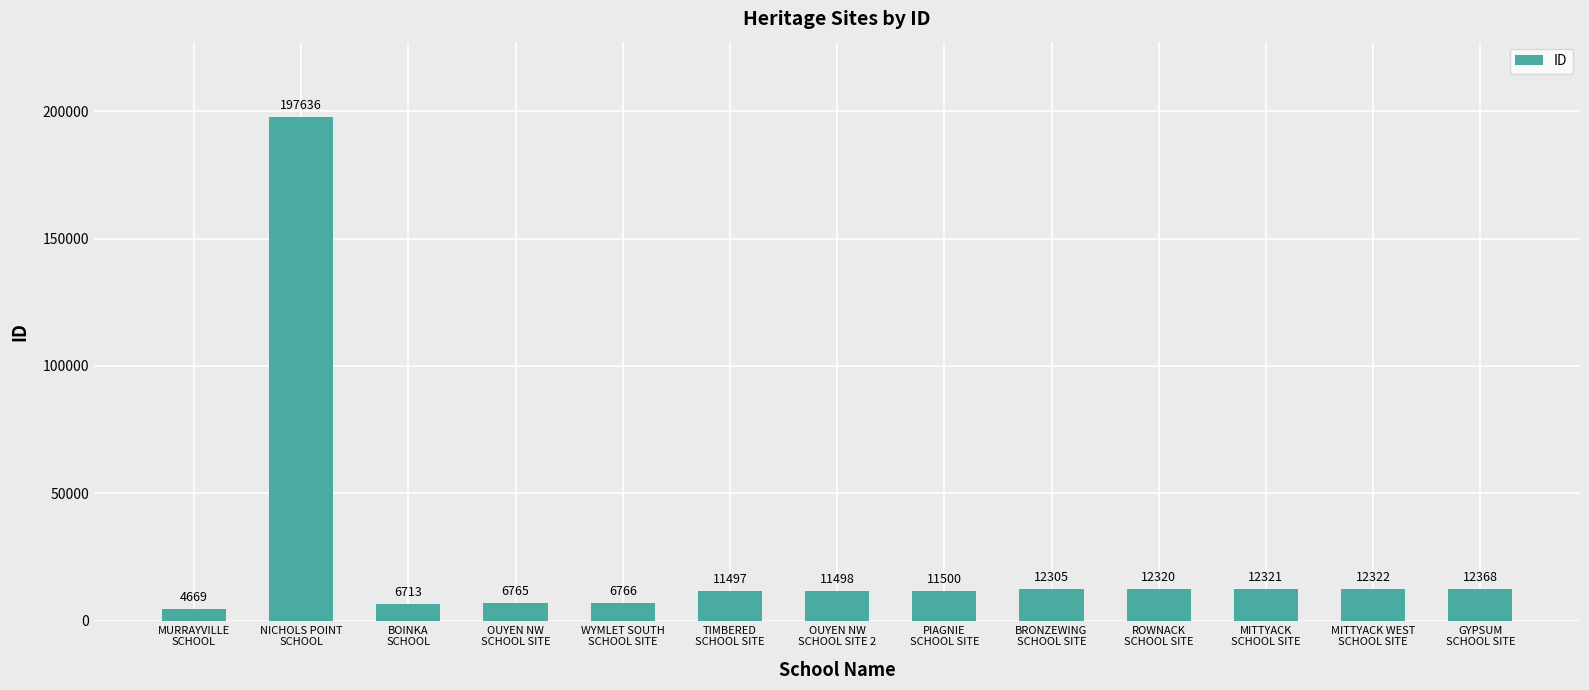

Which has a higher value, ROWNACK
SCHOOL SITE or TIMBERED
SCHOOL SITE?

ROWNACK
SCHOOL SITE